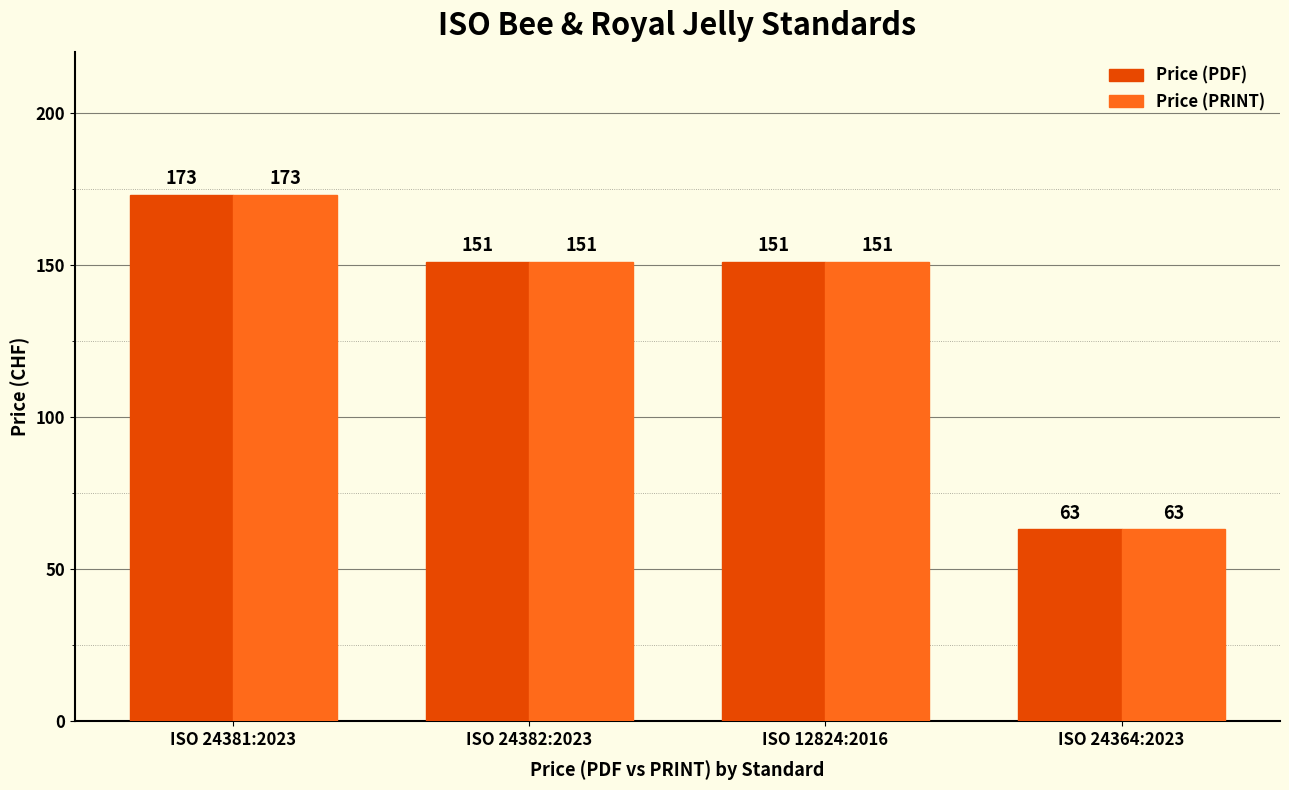

At which label does Price (PRINT) reach its peak?

ISO 24381:2023